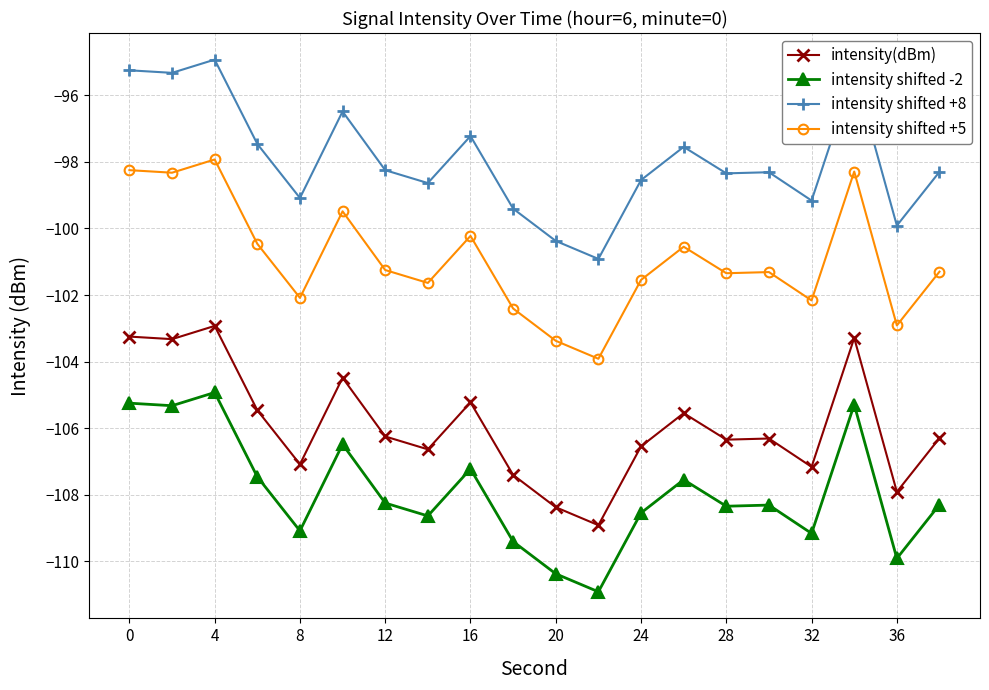

What is the difference between the maximum and minimum values in the intensity shifted +5 series?

6.0